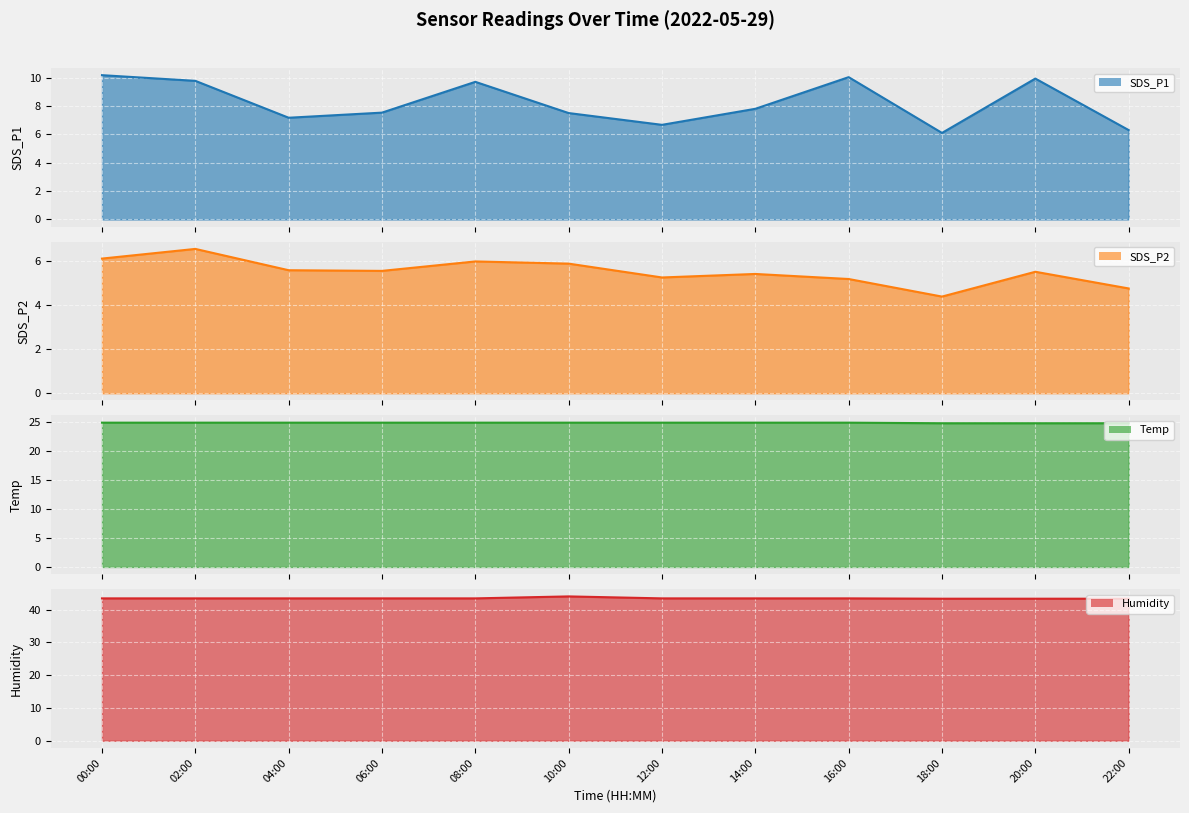

Which label corresponds to the largest value in the chart?

10:00